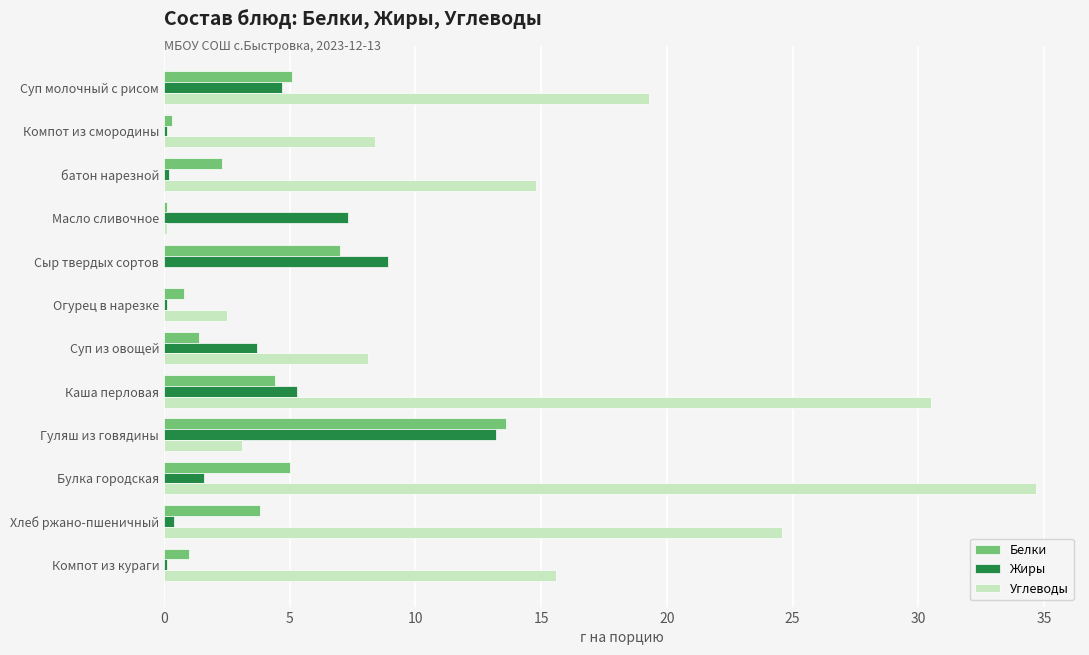

What is the sum of all Жиры values?

45.6